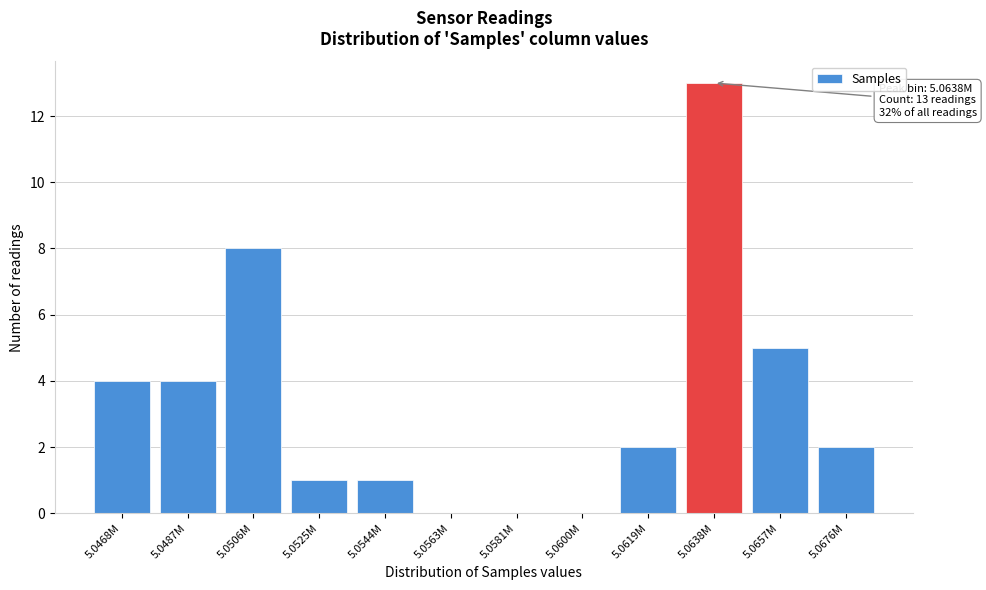

Reading left to right, what are all the values shown in this chart?

5.0468M=4	5.0487M=4	5.0506M=8	5.0525M=1	5.0544M=1	5.0563M=0	5.0581M=0	5.0600M=0	5.0619M=2	5.0638M=13	5.0657M=5	5.0676M=2